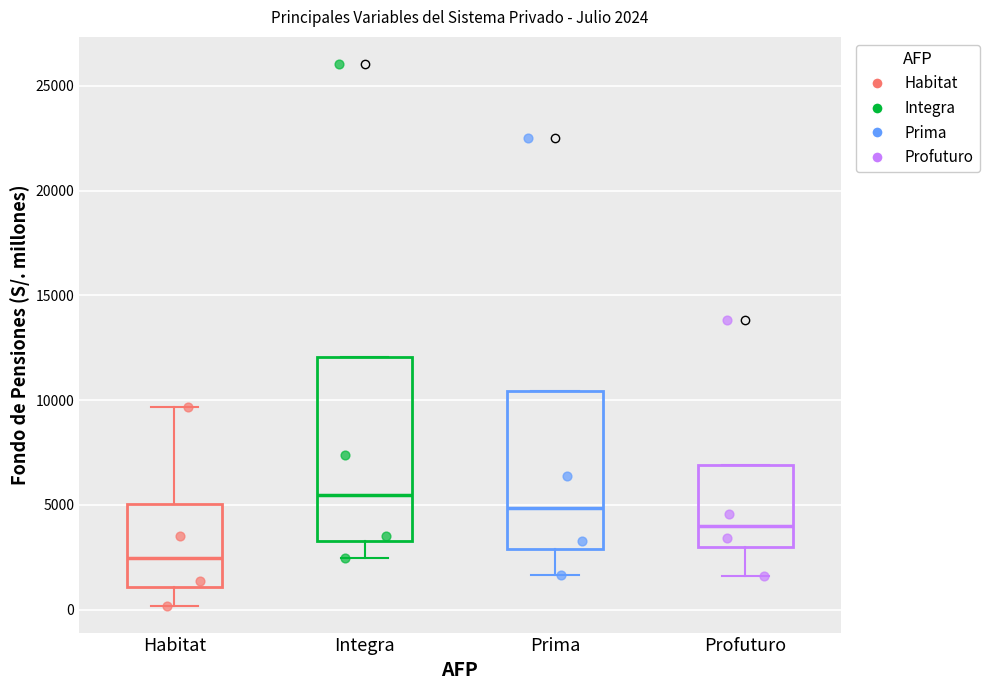

Comparing the boxes themselves (not the whiskers), which one is the tallest?

Integra